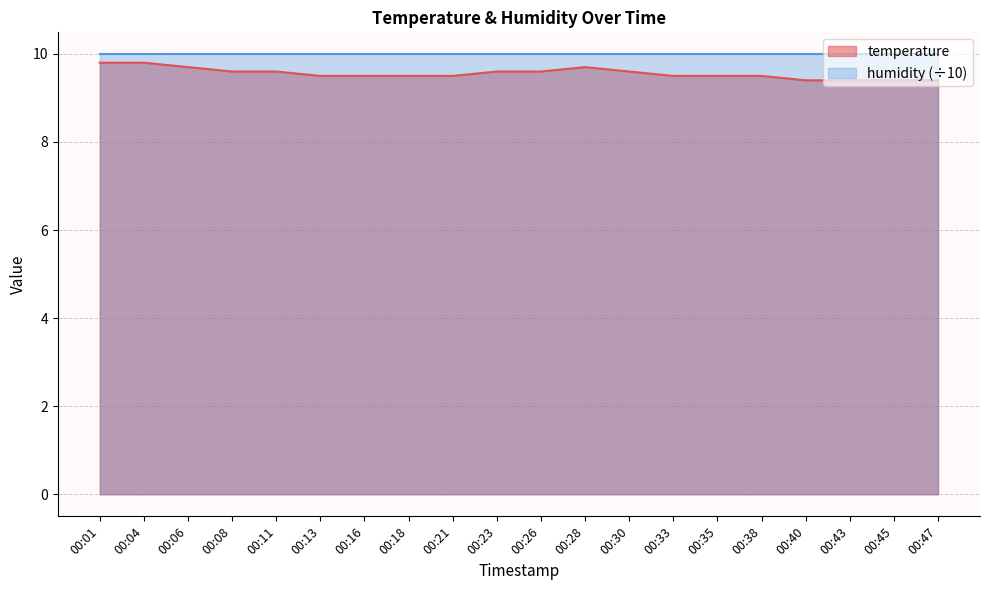

What is the minimum value shown in the chart?

9.4